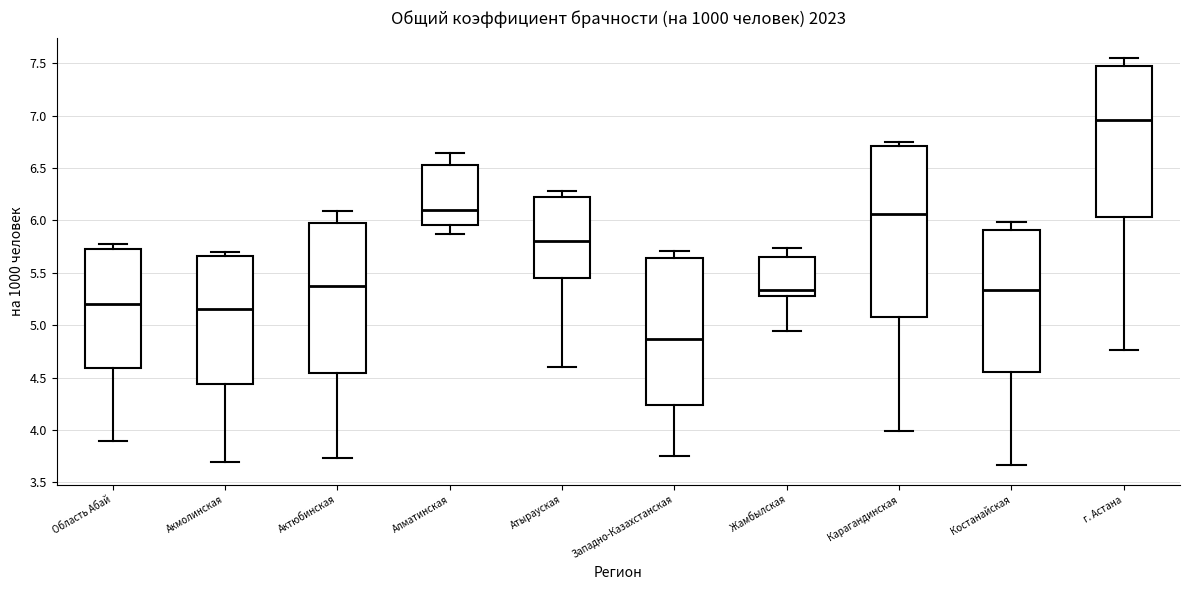

Comparing the boxes themselves (not the whiskers), which one is the tallest?

Карагандинская